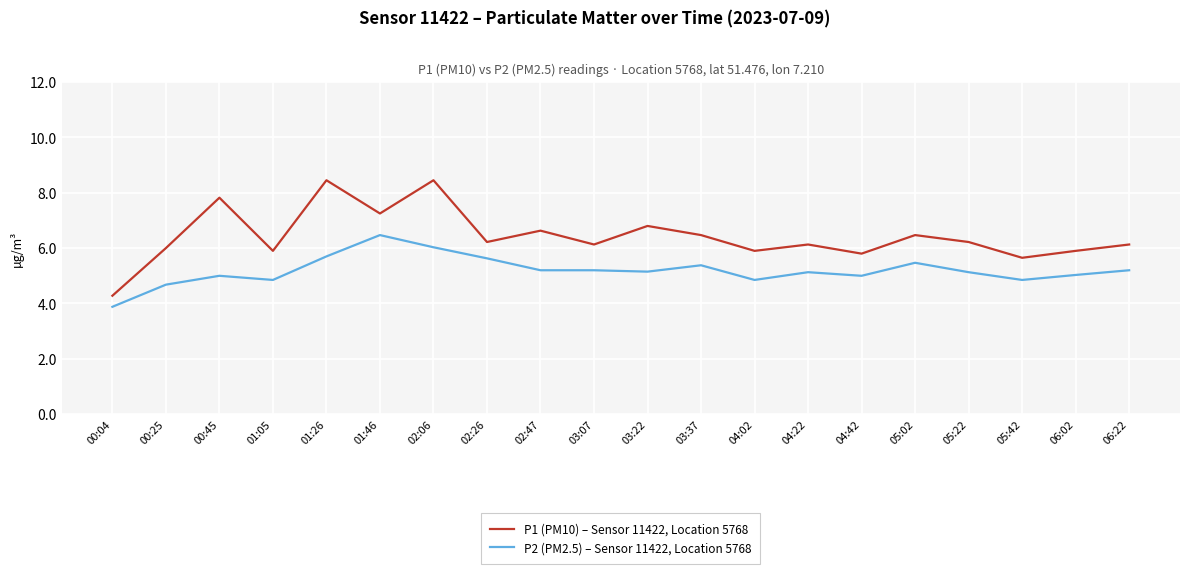

At which label does P2 (PM2.5) – Sensor 11422, Location 5768 reach its peak?

01:46